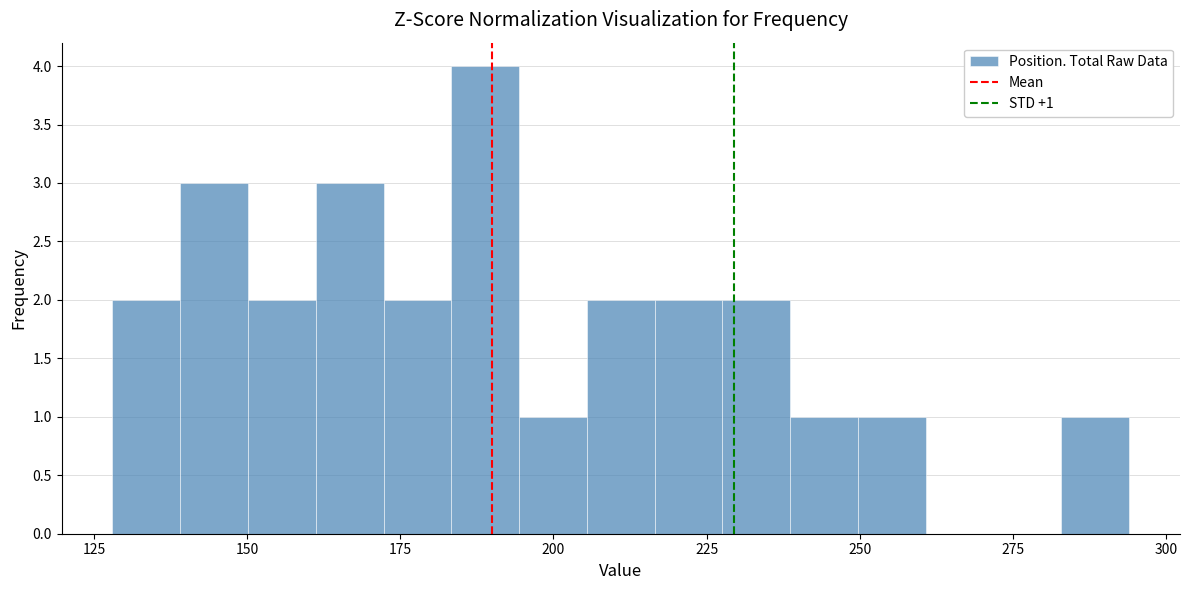

Around what value on the x-axis is the tallest bar? Give the approximate position of its centre, as read against the axis.

190